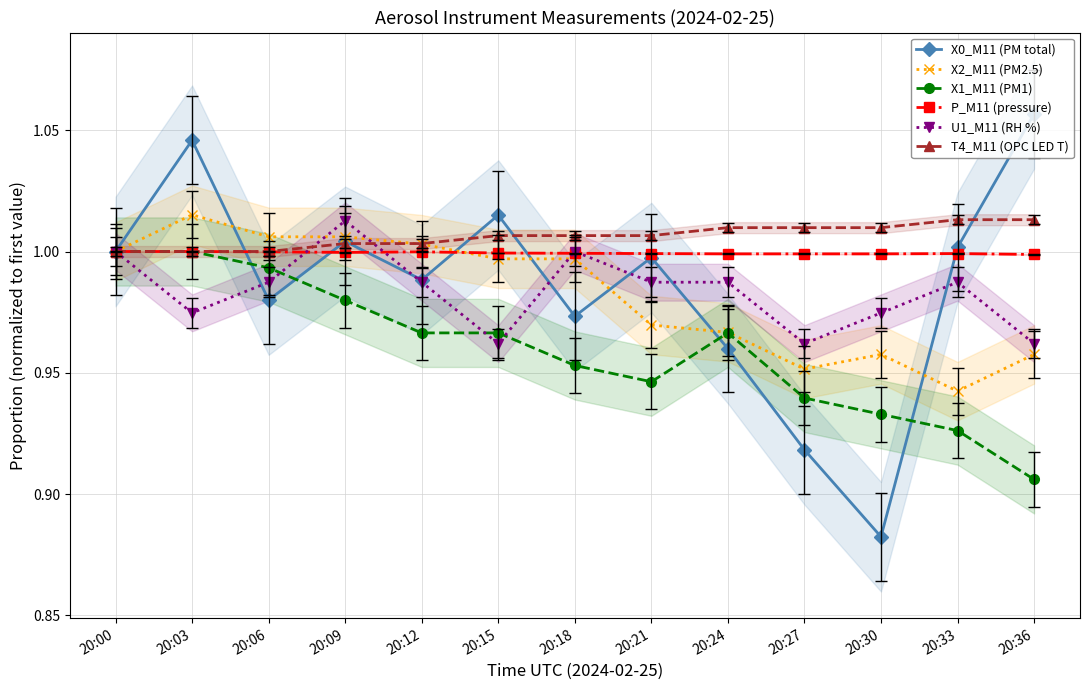

True or false: T4_M11 (OPC LED T) and P_M11 (pressure) intersect in this chart.

False